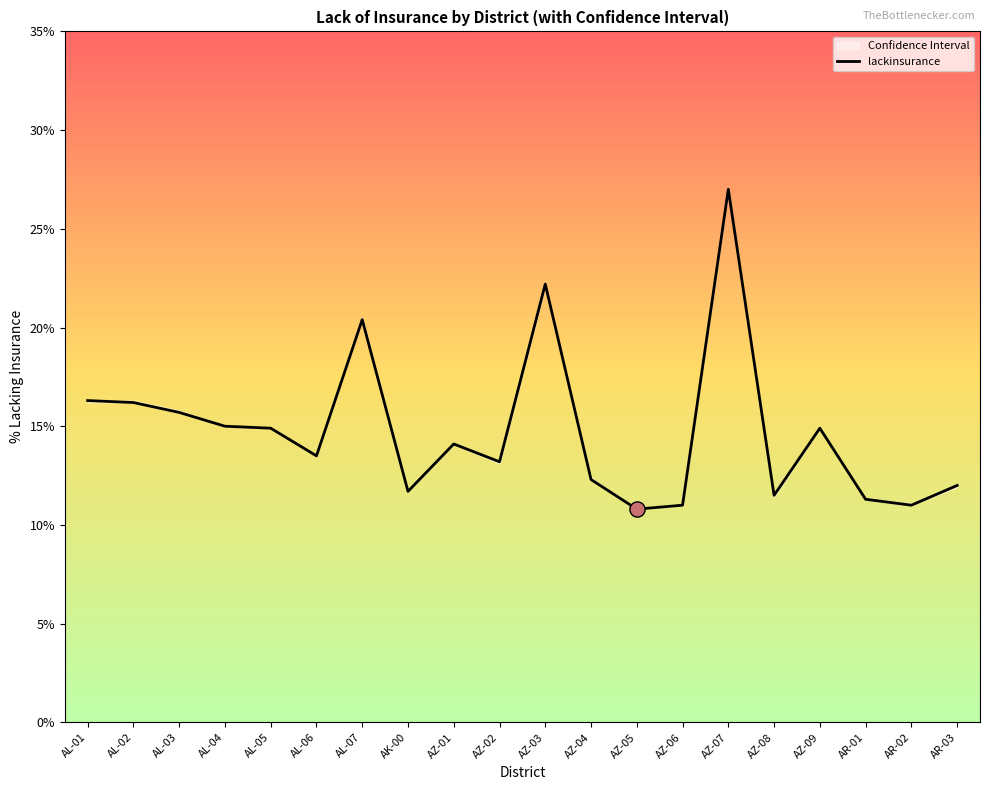

What is the change in value from AL-01 to AZ-04?

-4.0